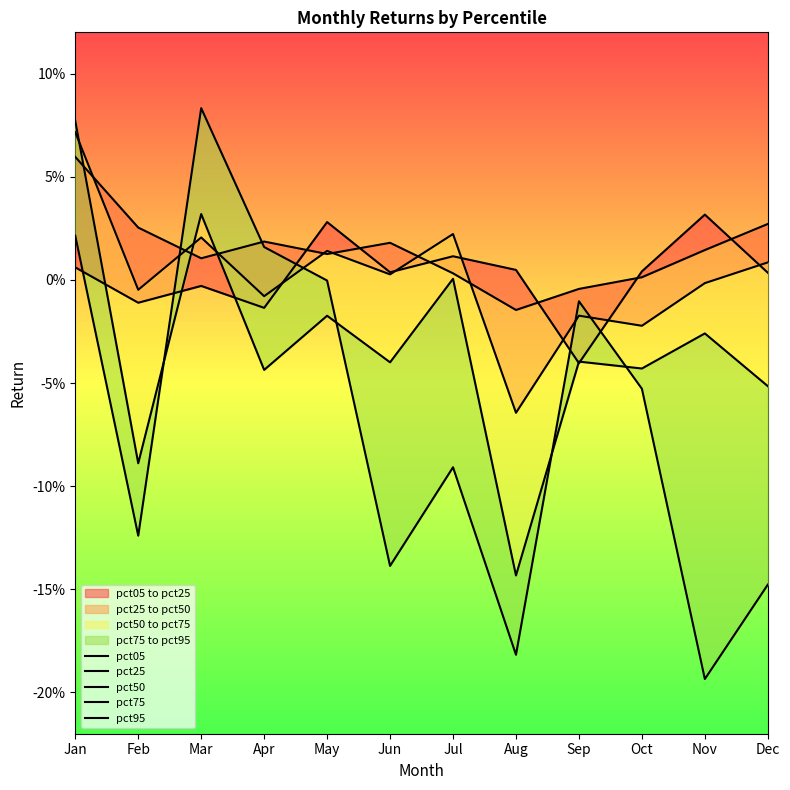

What is the sum of all pct75 values?

-0.4